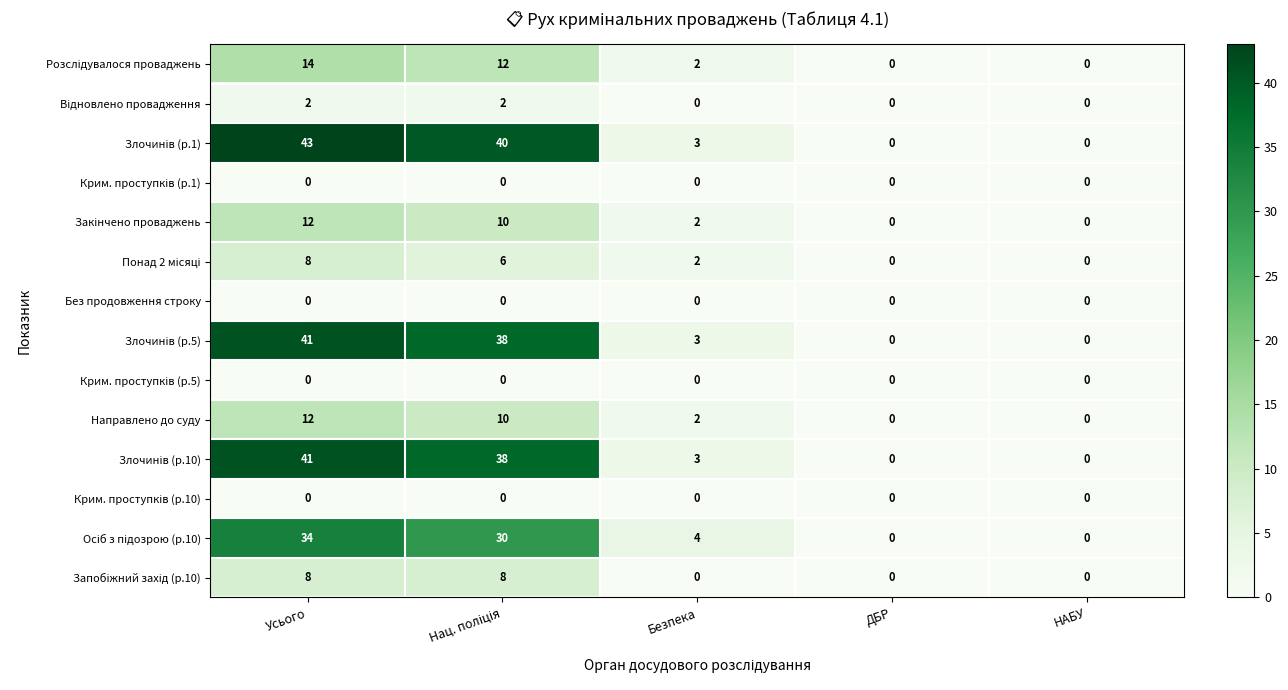

What is the total value across all series at Усього?

215